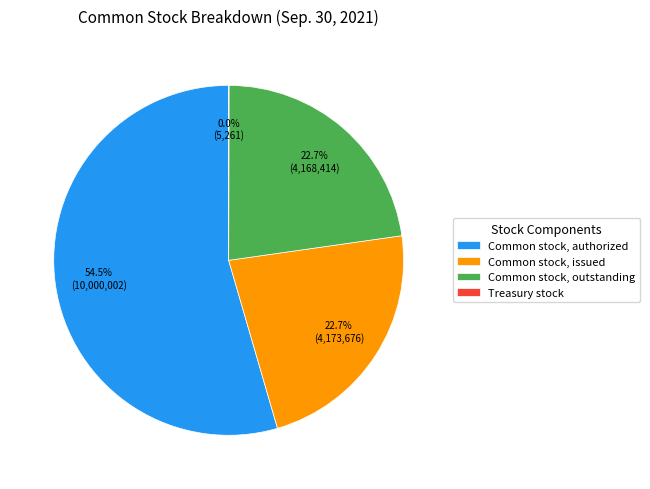

Do Common stock, issued and Common stock, outstanding together represent more than half of the pie?

No